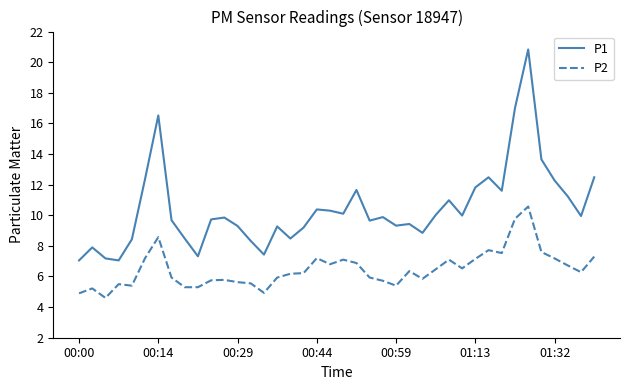

Is this an area chart (filled region under the line)?

No